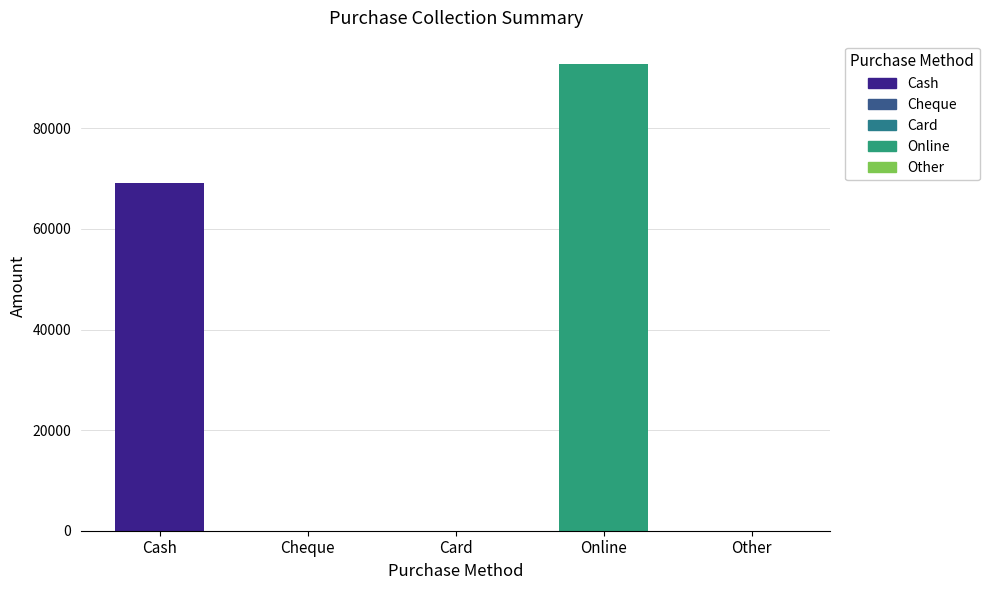

How many data points are above 0?

2